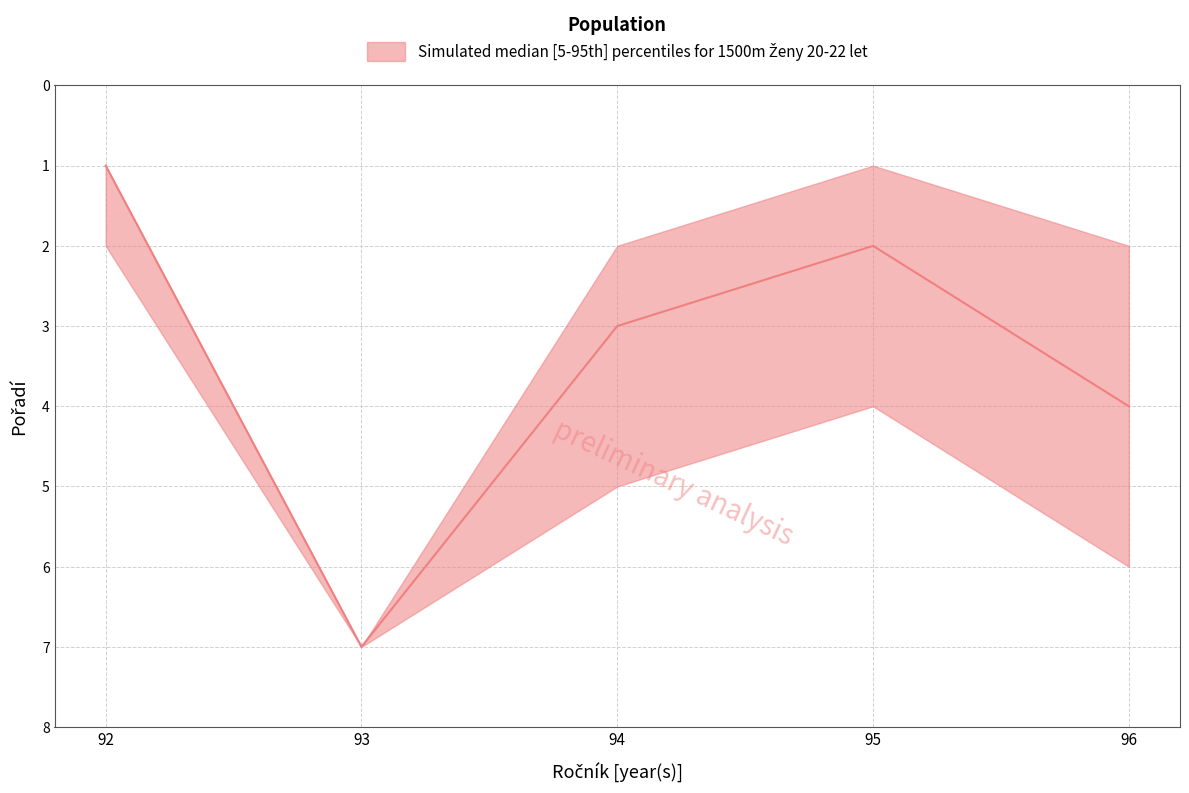

List the series in order of their peak value, lowest first.

upper, median, lower